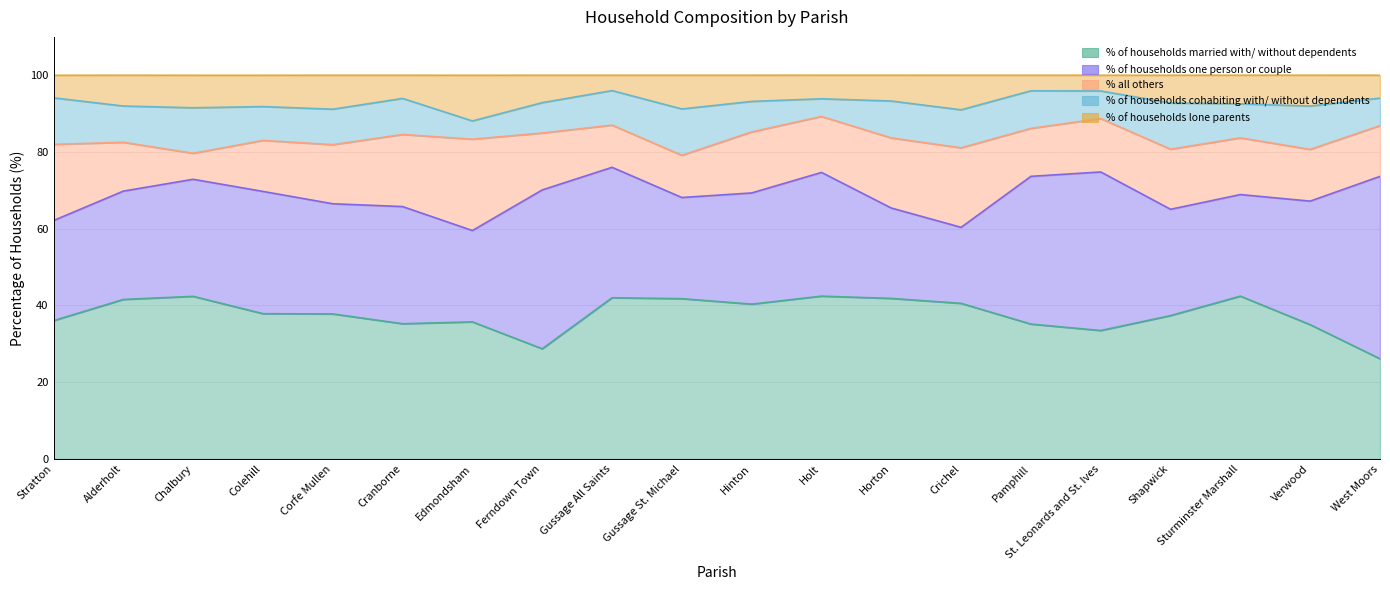

At which category does the chart reach its minimum across all series?

Gussage All Saints